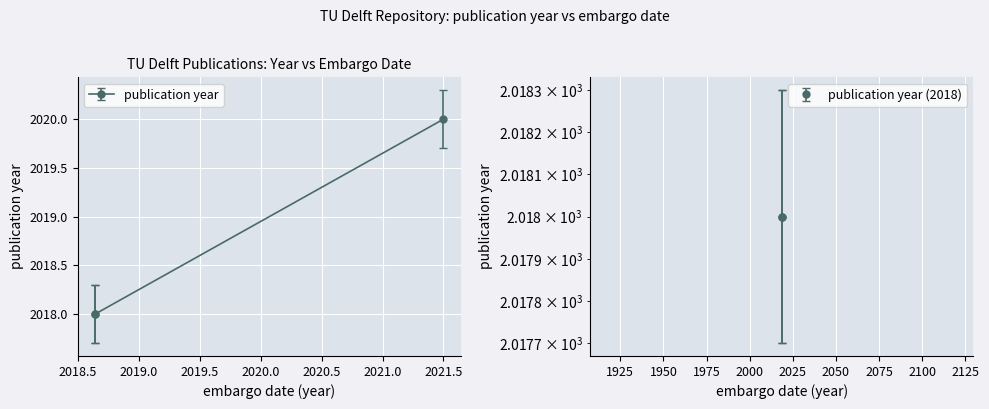

Rank the categories by value from highest to lowest.

2021-07-01, 2018-08-22, 2018-08-22